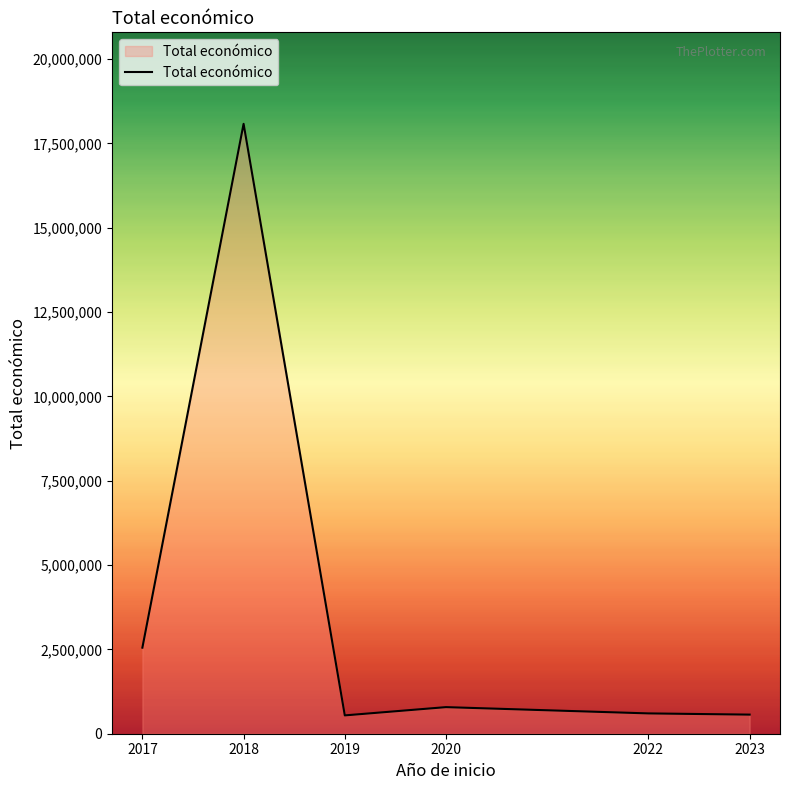

What value does the data have at 2022?

602260